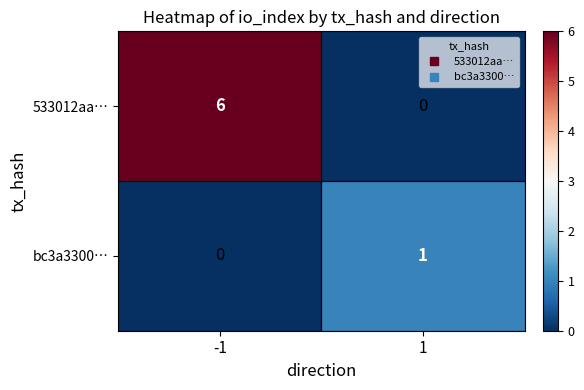

What is the maximum value for 533012aa…?

6